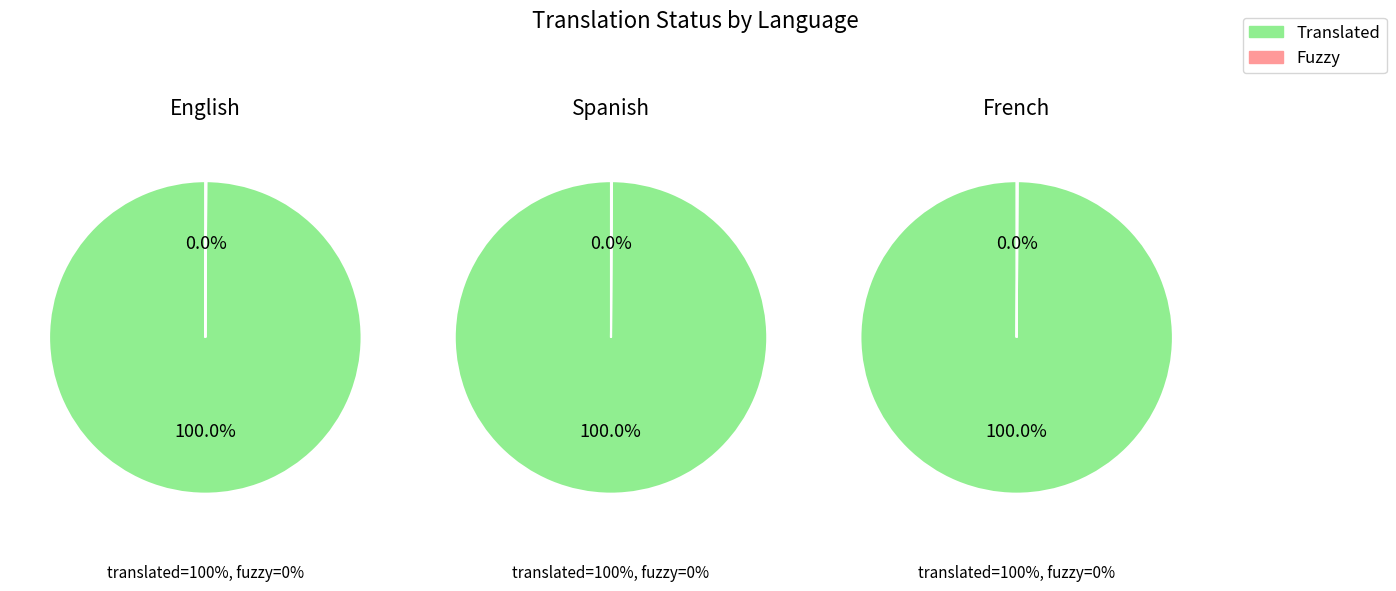

Rank the categories by translated_percent value from highest to lowest.

English, Spanish, French